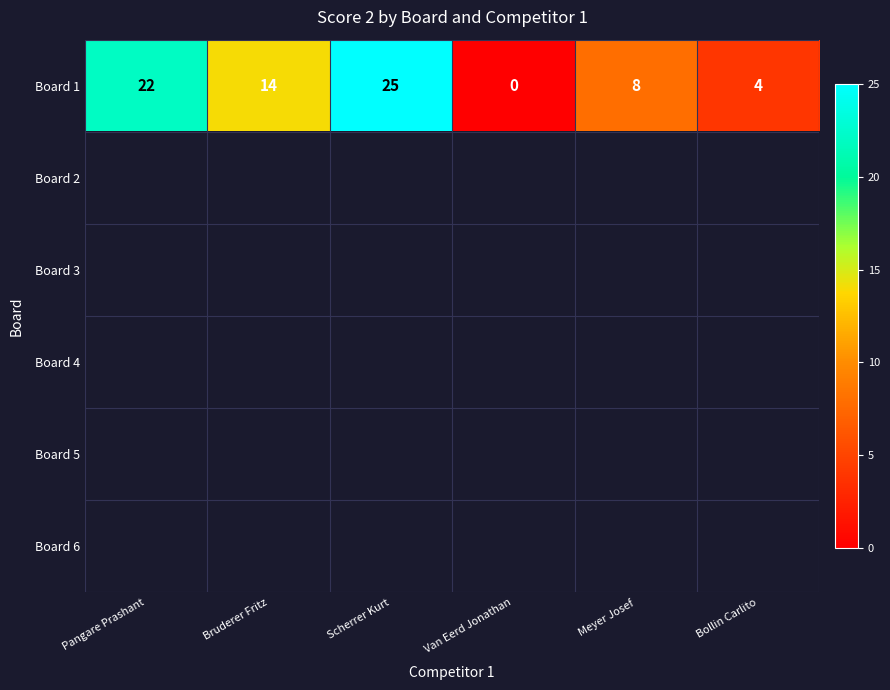

What is the greatest value displayed?

25.0